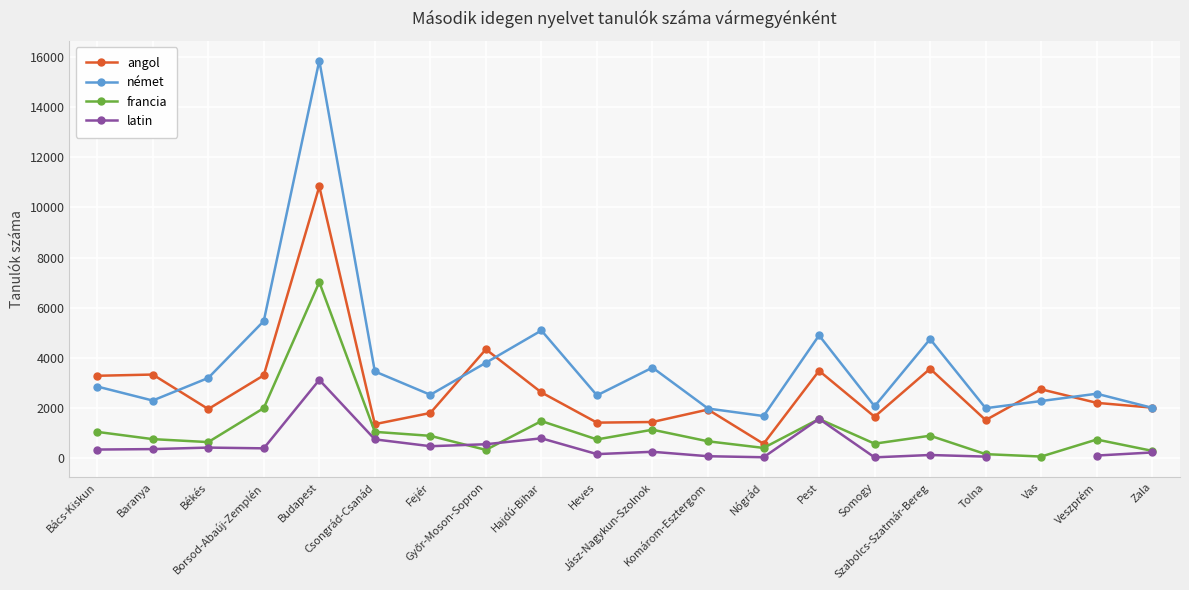

What are all the series names shown in the legend?

angol, német, francia, latin